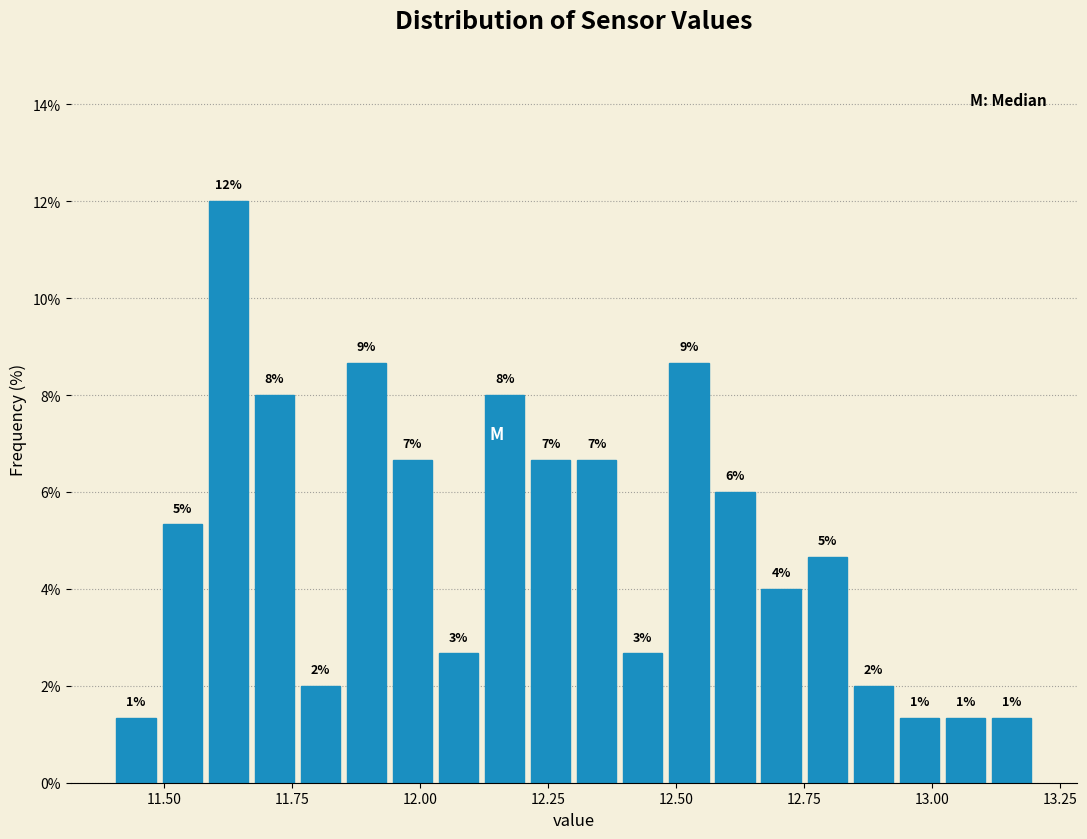

Around what value on the x-axis is the tallest bar? Give the approximate position of its centre, as read against the axis.

11.65